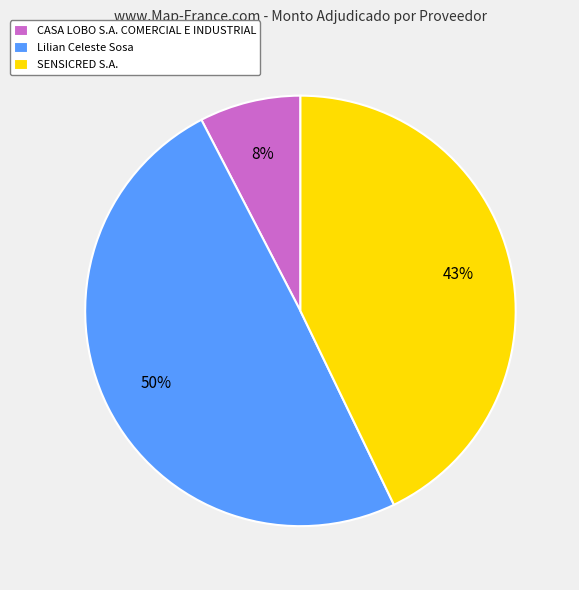

Count the number of slices in the pie.

3